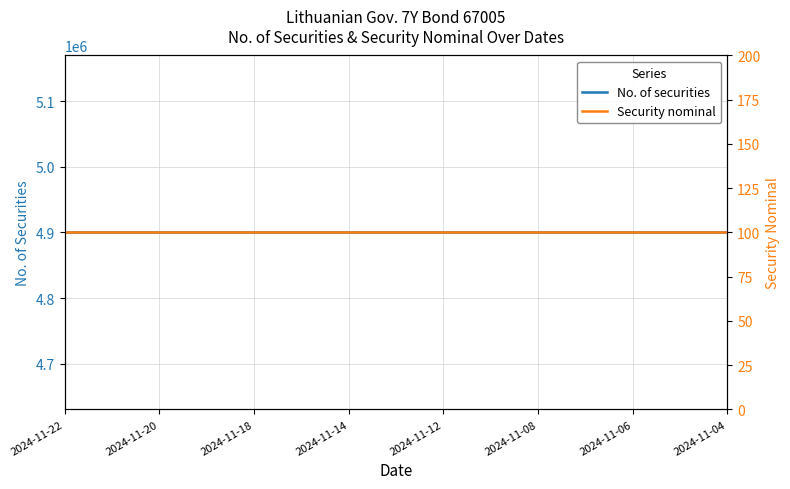

Between 2024-11-04 and 10, which is larger?

2024-11-04